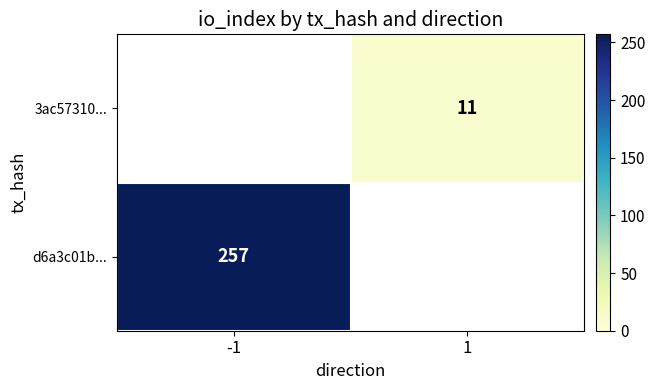

True or false: 3ac57310... has a value of 11 at 1.

True